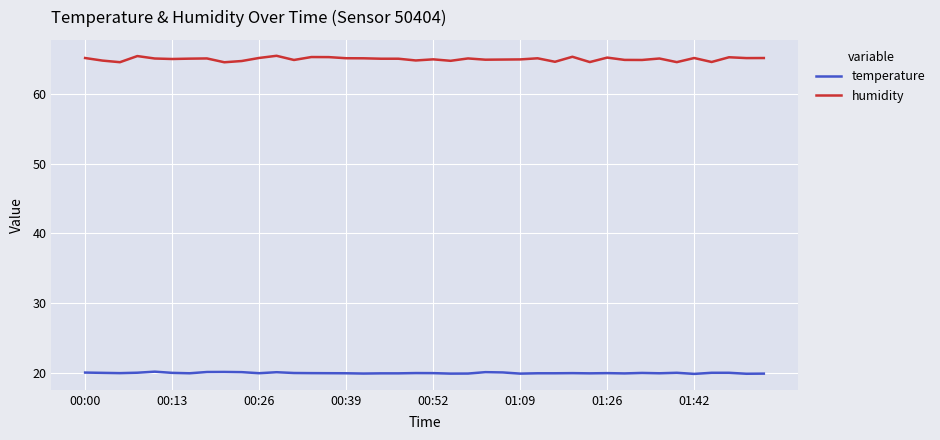

What is the highest value of the humidity series?

65.5